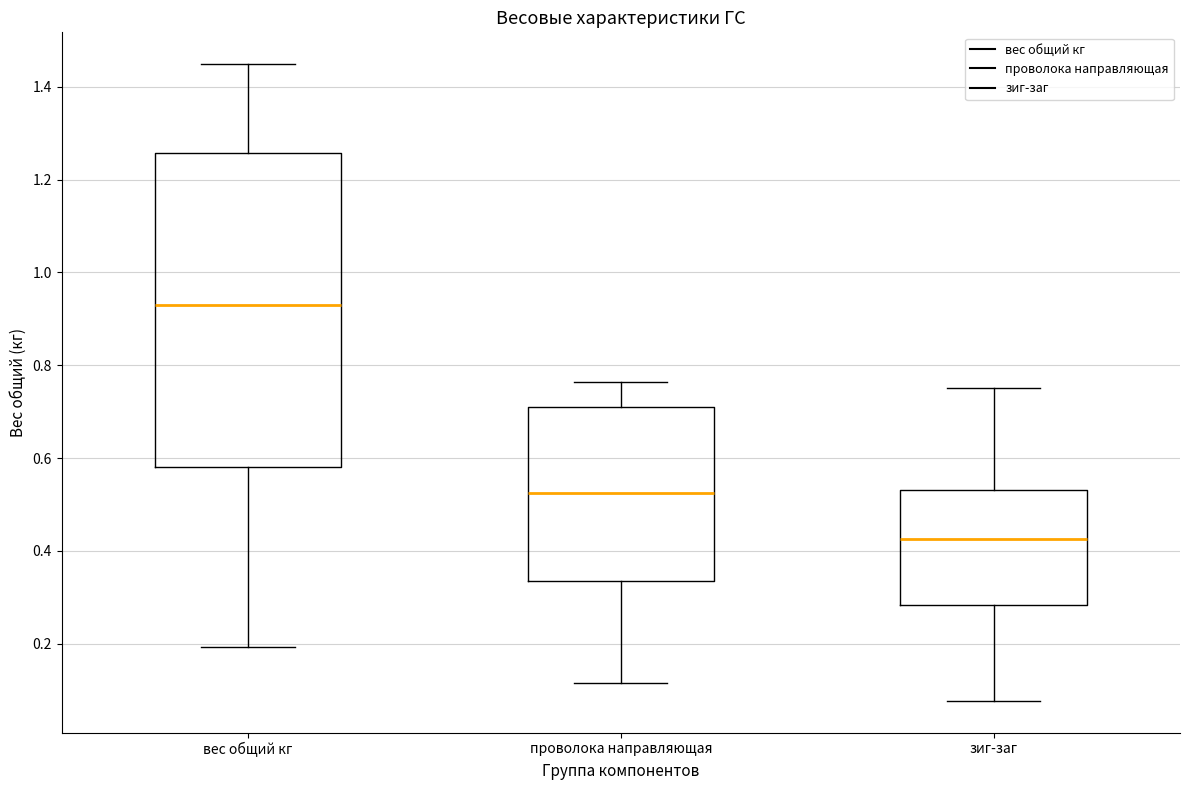

Where does the upper whisker of the box for вес общий кг end on the y-axis? The values are not printed on the chart, so give them approximately, as read against the axis.

1.44